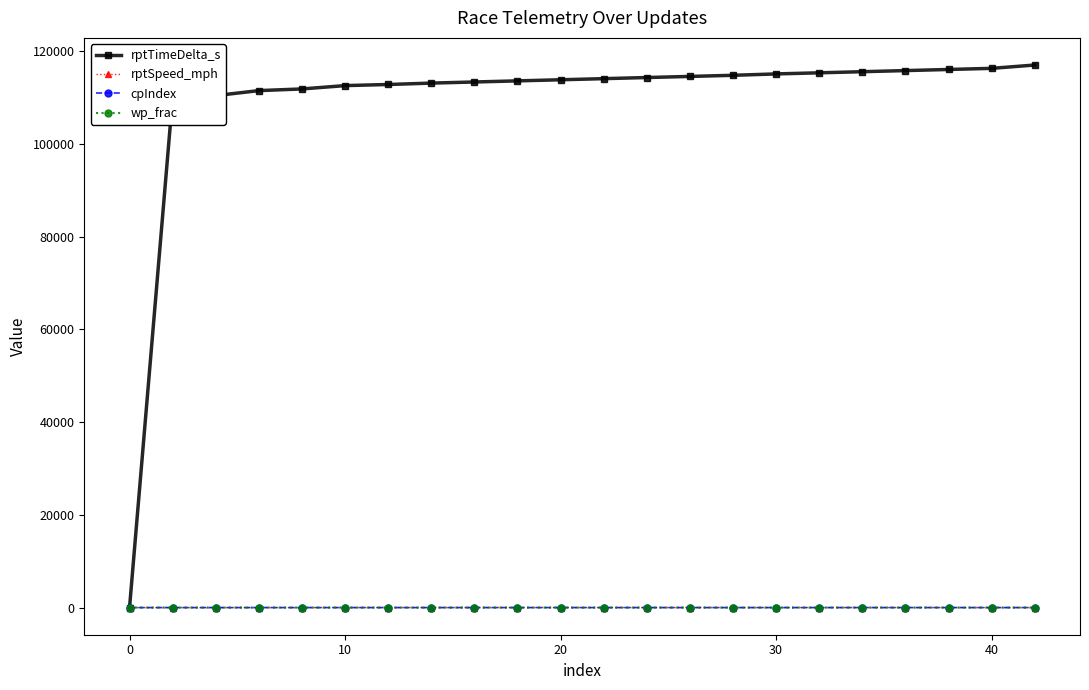

Which series has the largest total across all categories?

rptTimeDelta_s